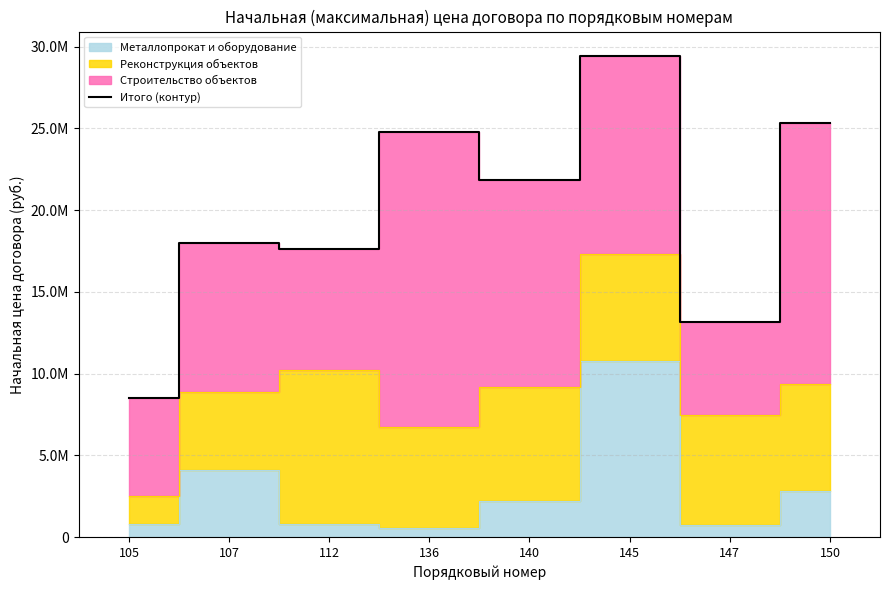

Where does the data first go above 21850494?

136